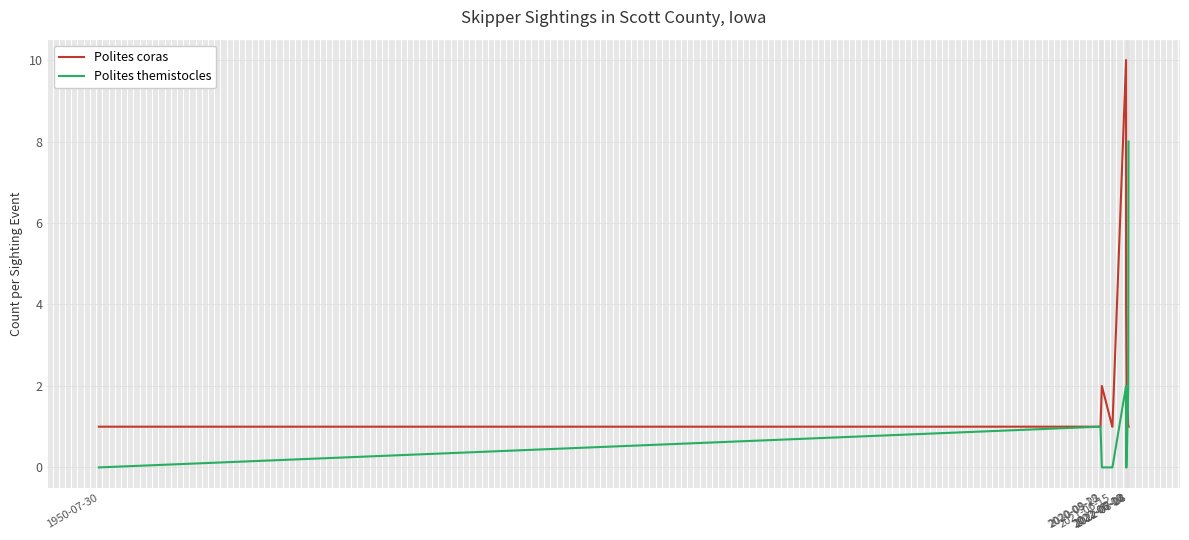

Which series ends up on top after the final intersection of Polites themistocles and Polites coras?

Polites themistocles